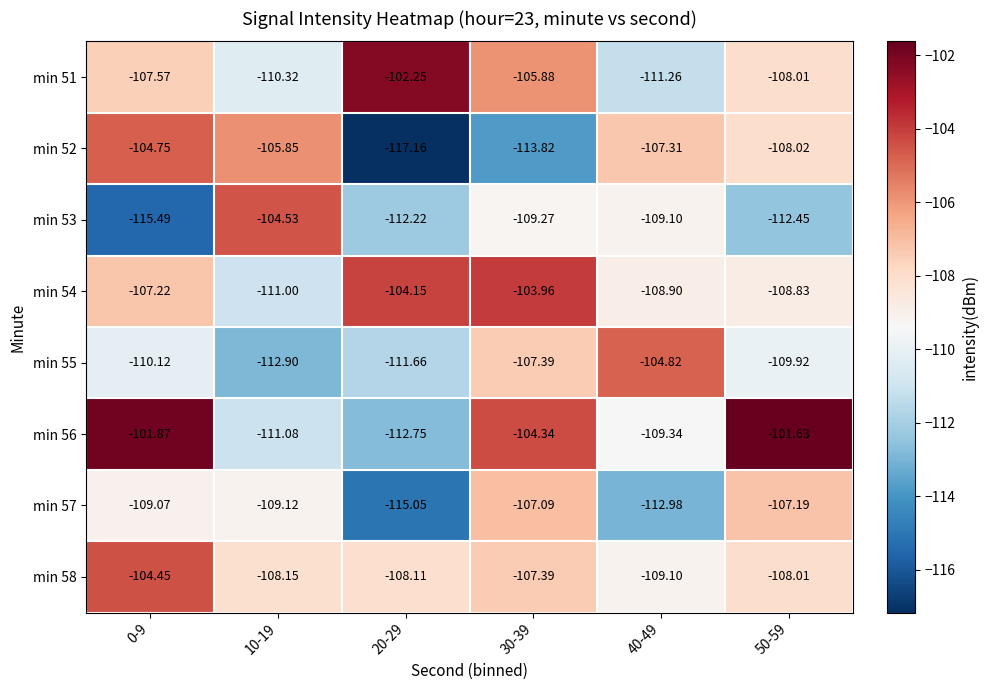

Is the value of min 54 at 10-19 greater than the value of min 53 at 0-9?

Yes